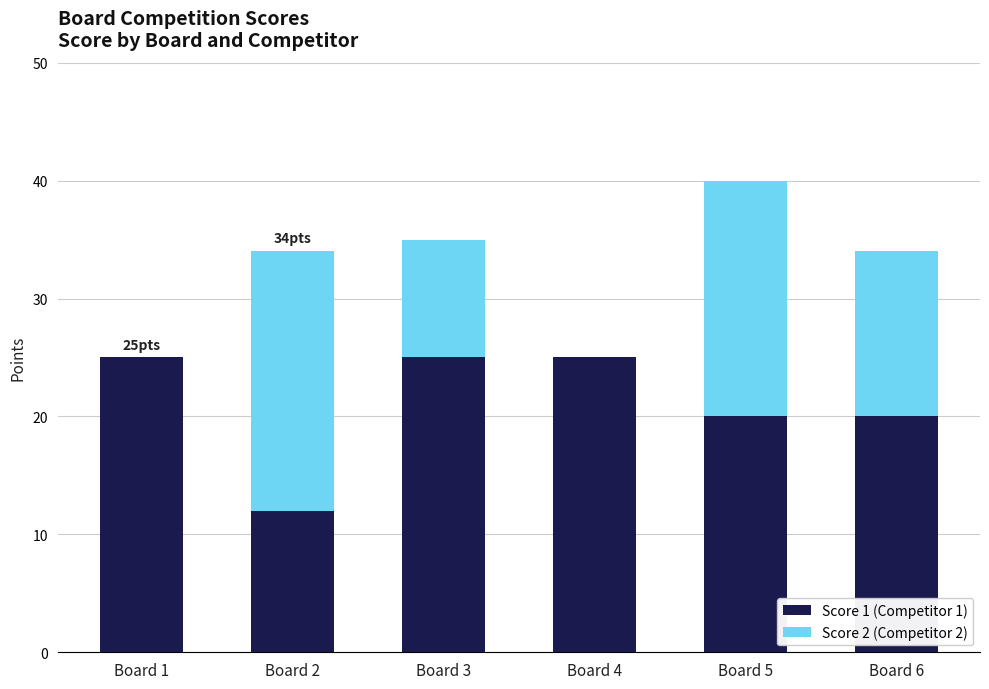

Reading right to left, list the values for the Score 1 (Competitor 1) series.

Board 6=20	Board 5=20	Board 4=25	Board 3=25	Board 2=12	Board 1=25